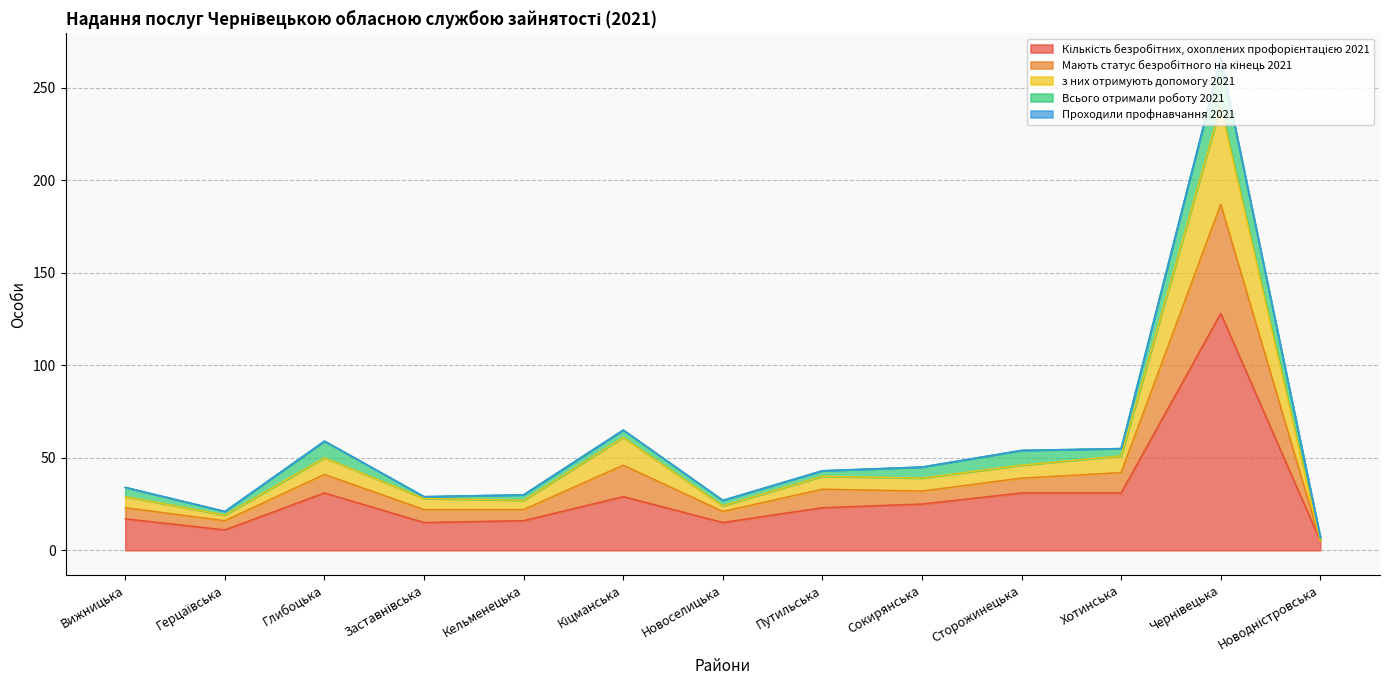

What is the smallest value displayed?

5